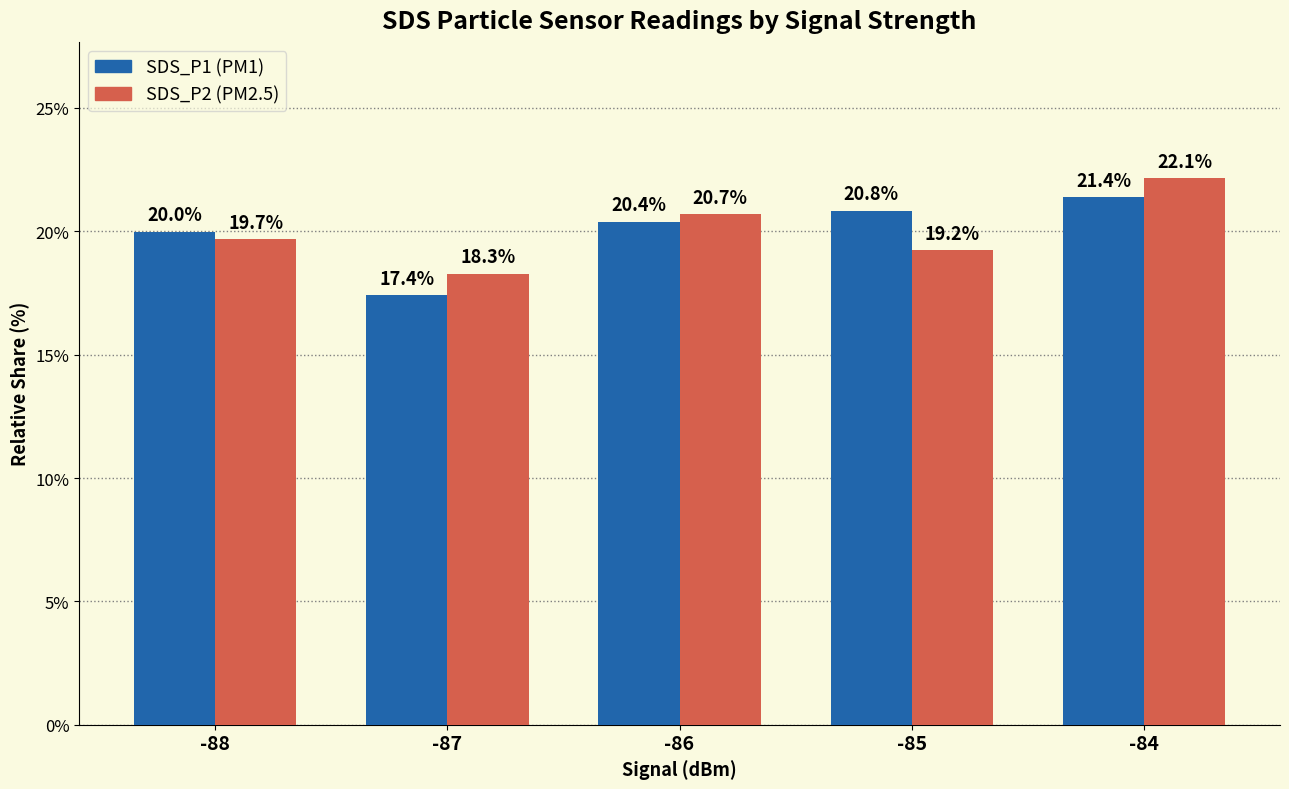

What is the total value across all series at -87?

35.7